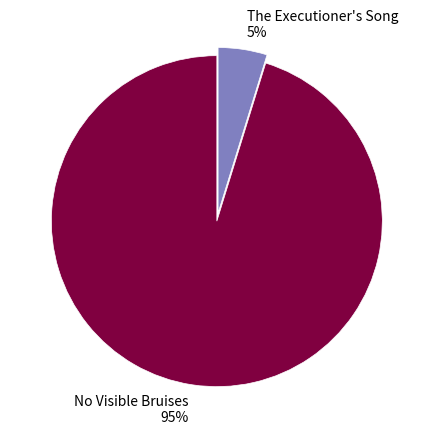

Is The Executioner's Song the majority of the pie?

No